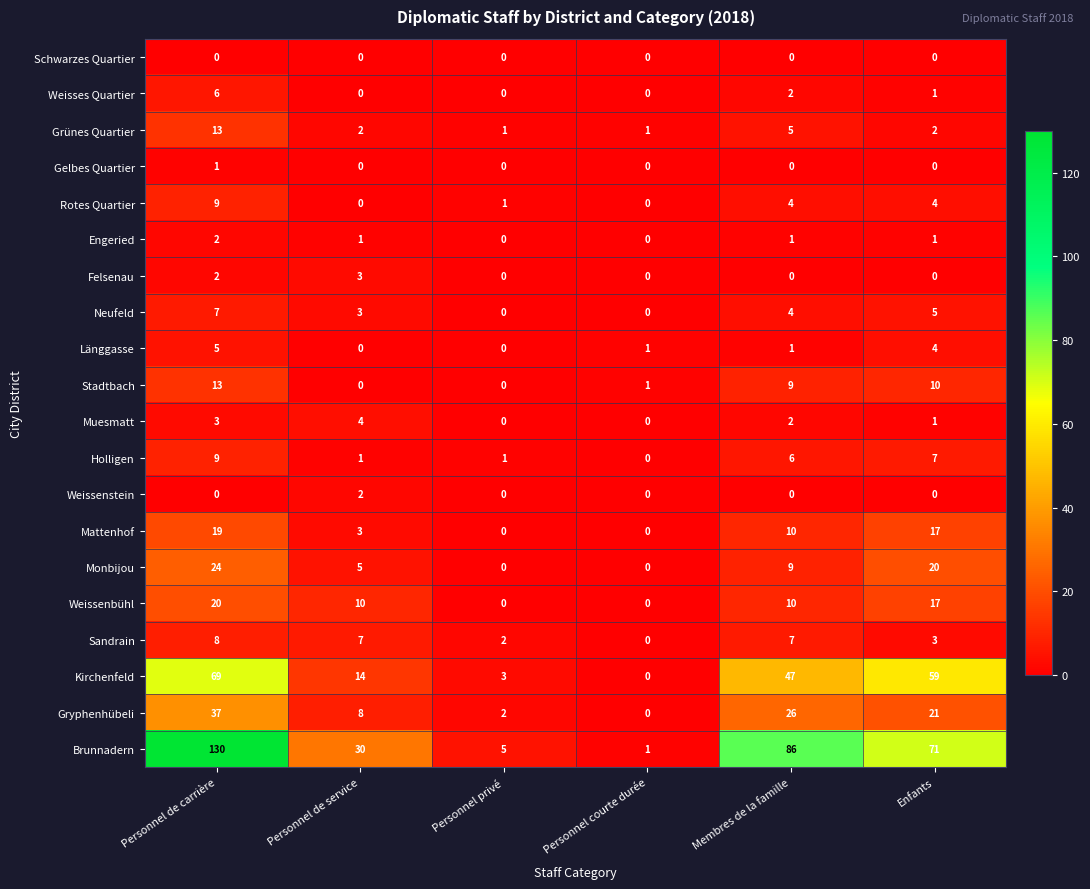

What is the sum of all Grünes Quartier values?

24